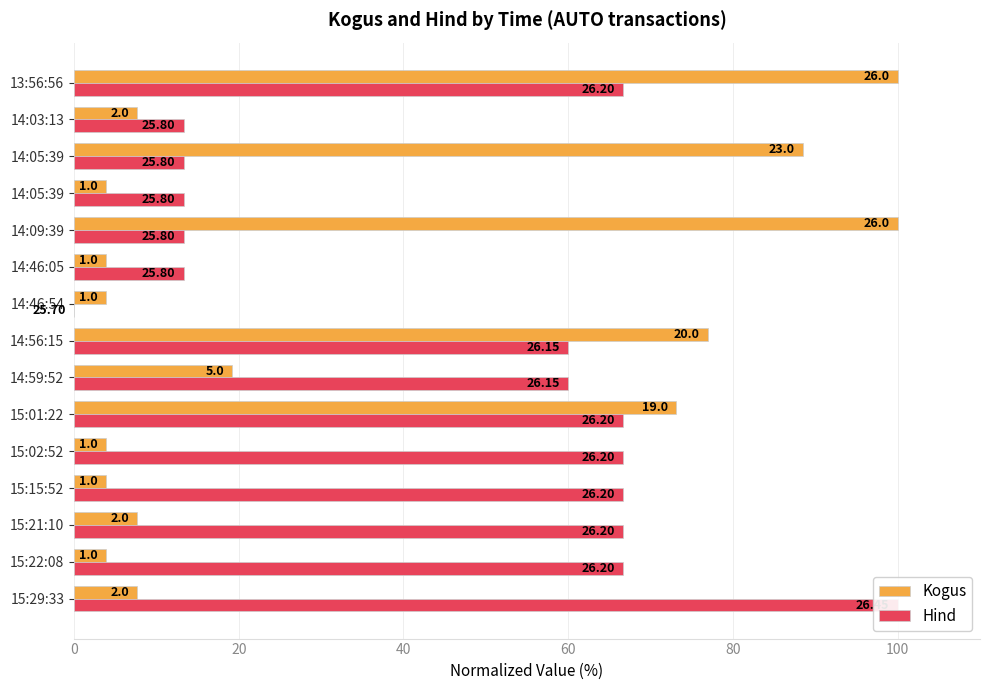

Reading left to right, transcribe all the data shown in this chart.

Kogus: 7.7	3.8	7.7	3.8	3.8	73.1	19.2	76.9	3.8	3.8	100.0	3.8	88.5	7.7	100.0
Hind: 100.0	66.7	66.7	66.7	66.7	66.7	60.0	60.0	0.0	13.3	13.3	13.3	13.3	13.3	66.7